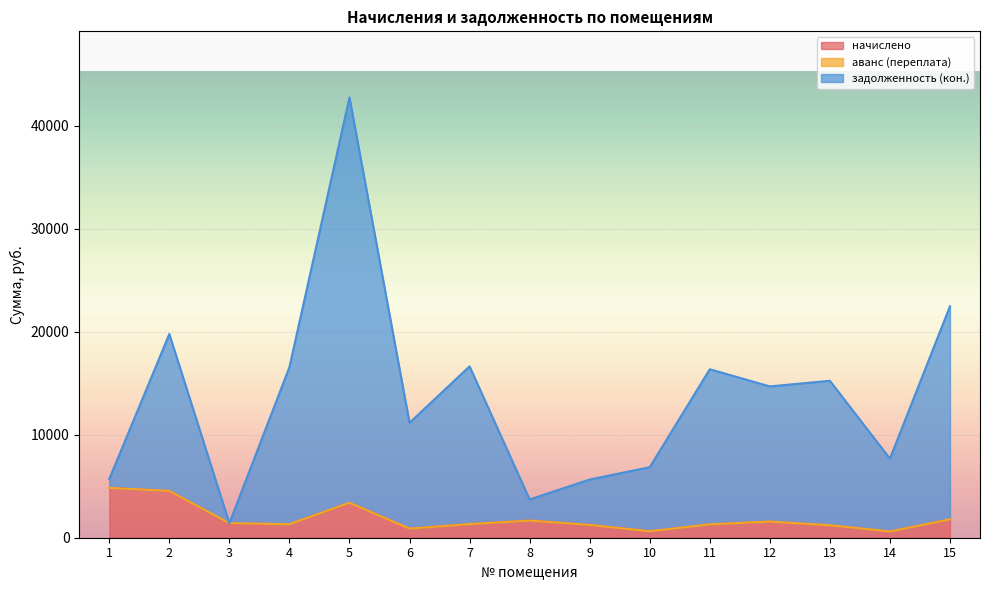

How many data points does each series have?

15